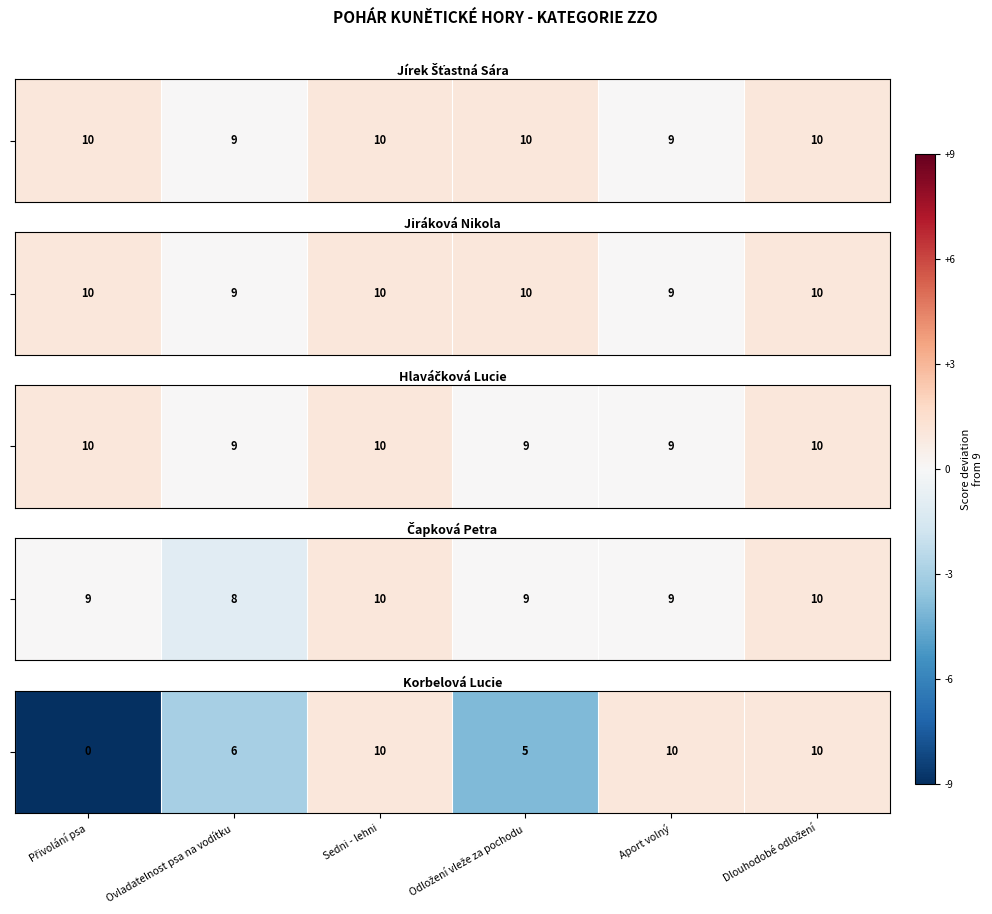

Rank the categories by value from highest to lowest.

Sedni - lehni, Aport volný, Dlouhodobé odložení, Ovladatelnost psa na vodítku, Odložení vleže za pochodu, Přivolání psa